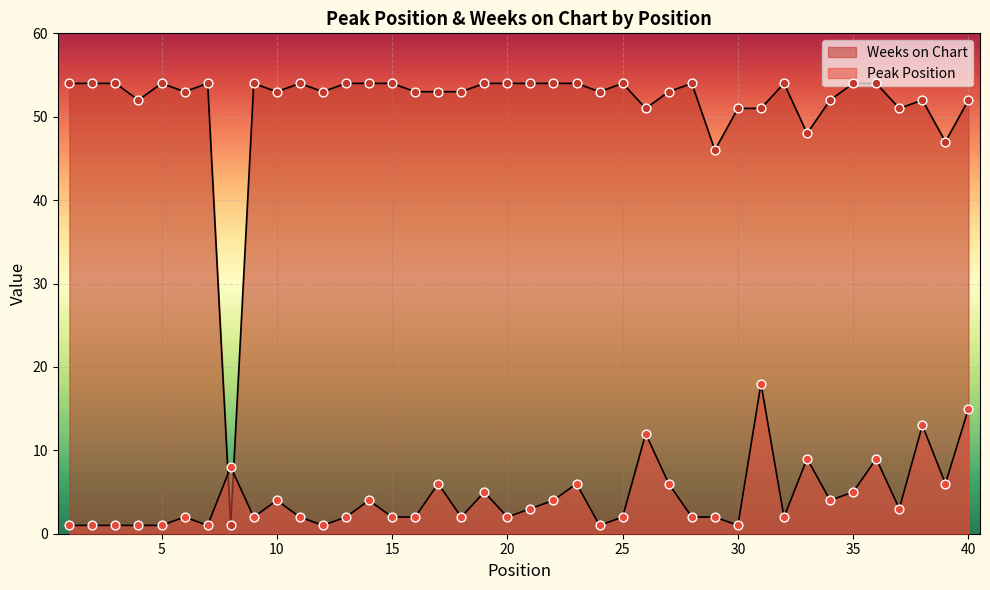

Which series has the largest Y range (max minus min)?

Weeks on Chart